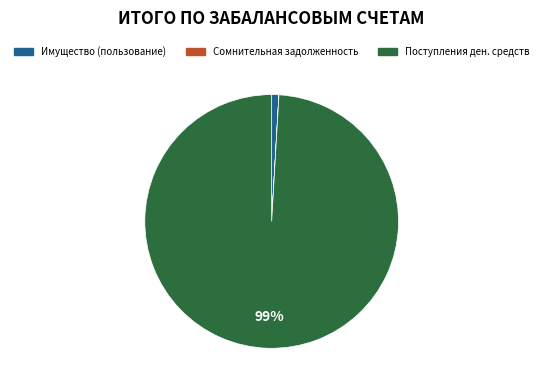

True or false: Поступления ден. средств accounts for 99% of the total.

True